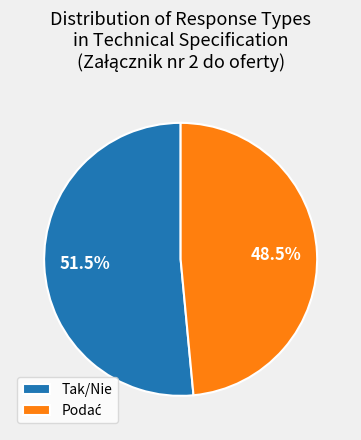

What portion of the pie excludes Tak/Nie?

48.5%